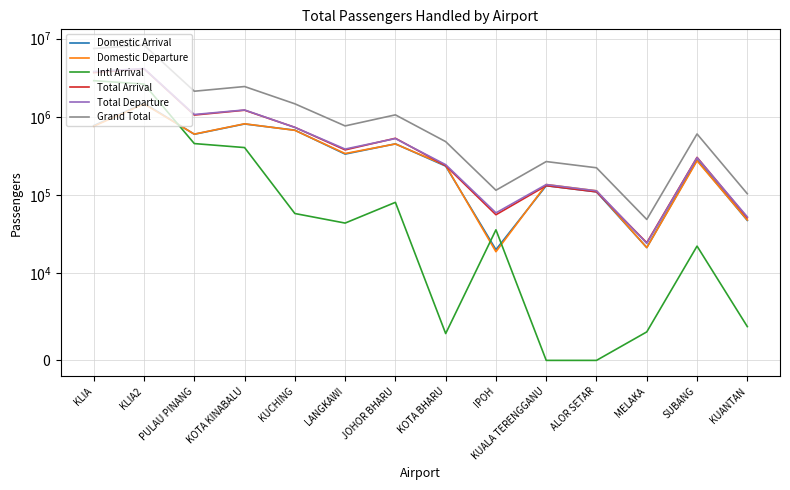

Which series changed the most between KLIA and KUALA TERENGGANU?

Grand Total